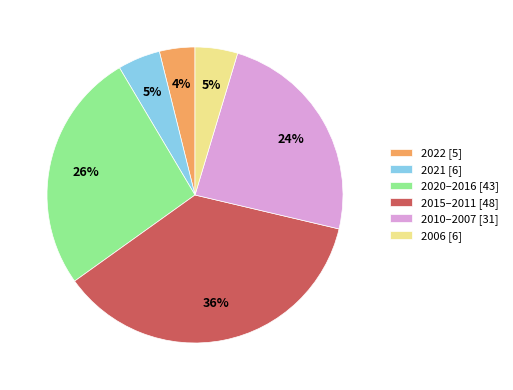

To the nearest percent, what is the average slice percentage?

17%